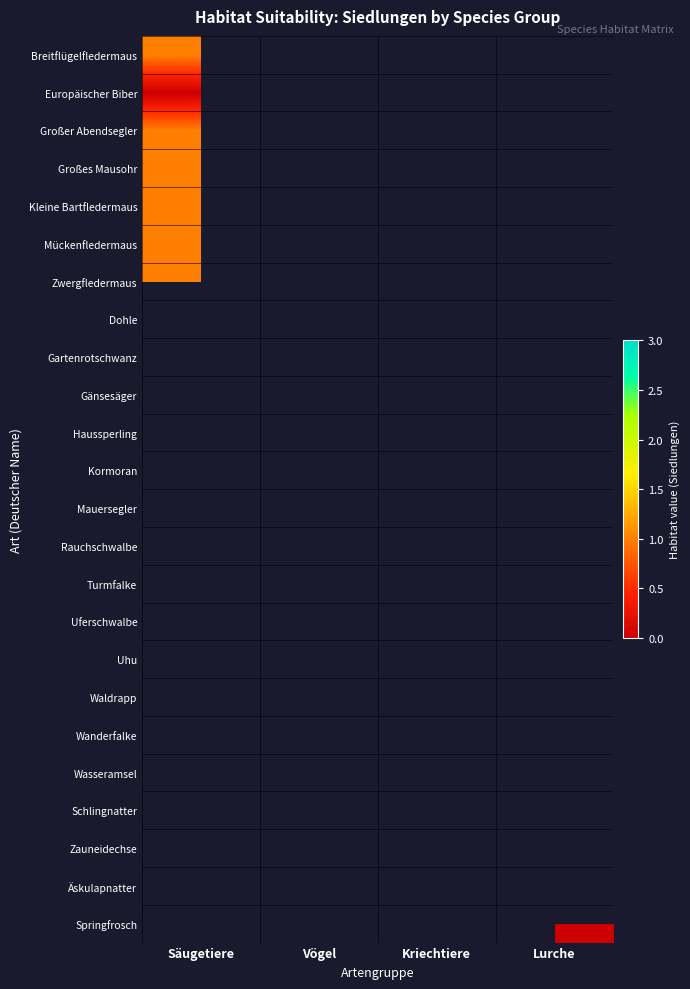

Rank the series by their average value, from highest to lowest.

Breitflügelfledermaus, Europäischer Biber, Großer Abendsegler, Großes Mausohr, Kleine Bartfledermaus, Mückenfledermaus, Zwergfledermaus, Dohle, Gartenrotschwanz, Gänsesäger, Haussperling, Kormoran, Mauersegler, Rauchschwalbe, Turmfalke, Uferschwalbe, Uhu, Waldrapp, Wanderfalke, Wasseramsel, Schlingnatter, Zauneidechse, Äskulapnatter, Springfrosch